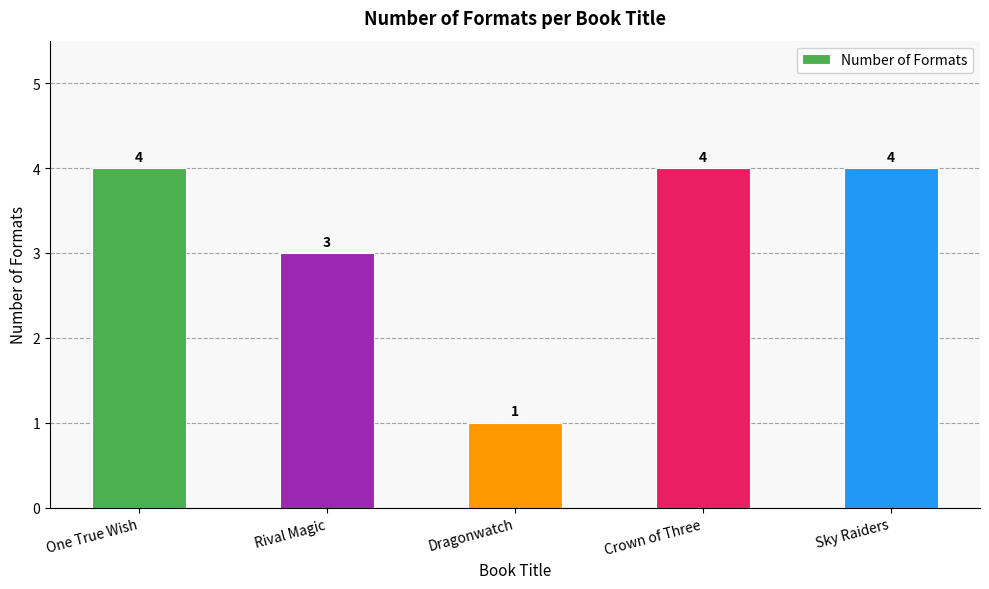

The chart shows a value of 3 at Rival Magic. True or false?

True